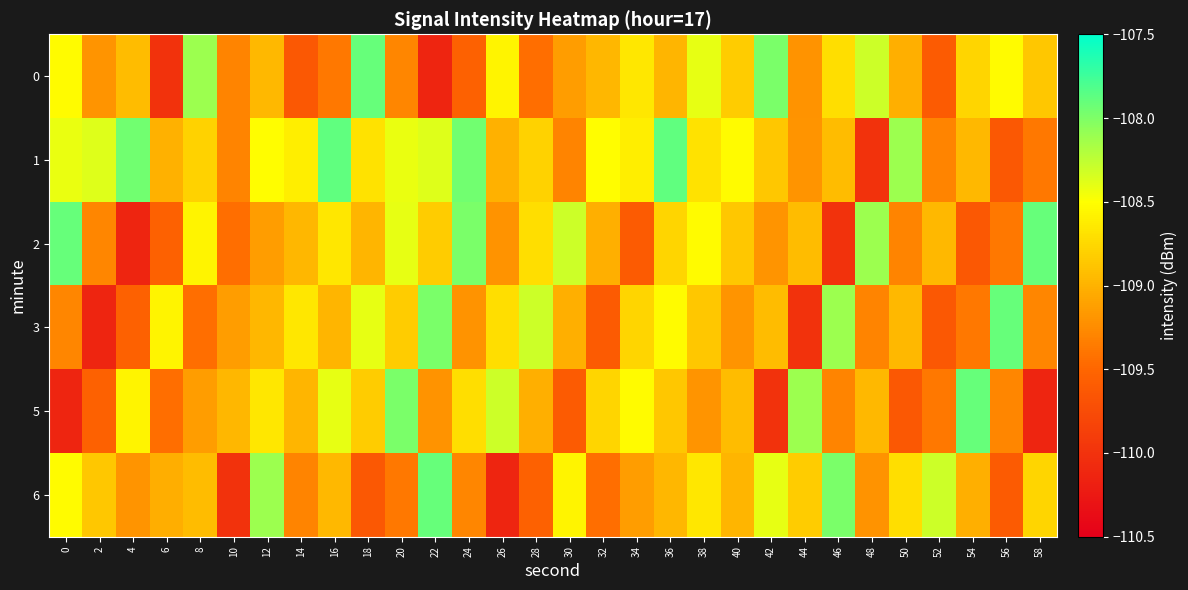

Reading right to left, extract all data points from this chart.

0: 58=-108.9	56=-108.5	54=-108.8	52=-109.6	50=-109.0	48=-108.3	46=-108.7	44=-109.2	42=-108.0	40=-108.8	38=-108.4	36=-109.0	34=-108.7	32=-109.0	30=-109.1	28=-109.4	26=-108.6	24=-109.5	22=-110.1	20=-109.3	18=-107.9	16=-109.4	14=-109.6	12=-109.0	10=-109.3	8=-108.1	6=-110.0	4=-108.9	2=-109.2	0=-108.5
1: 58=-109.4	56=-109.6	54=-109.0	52=-109.3	50=-108.1	48=-110.0	46=-108.9	44=-109.2	42=-108.9	40=-108.5	38=-108.7	36=-107.9	34=-108.6	32=-108.5	30=-109.3	28=-108.8	26=-109.0	24=-108.0	22=-108.4	20=-108.4	18=-108.7	16=-107.9	14=-108.6	12=-108.5	10=-109.3	8=-108.8	6=-109.0	4=-108.0	2=-108.4	0=-108.4
2: 58=-107.9	56=-109.4	54=-109.6	52=-109.0	50=-109.3	48=-108.1	46=-110.0	44=-108.9	42=-109.2	40=-108.9	38=-108.5	36=-108.8	34=-109.6	32=-109.0	30=-108.3	28=-108.7	26=-109.2	24=-108.0	22=-108.8	20=-108.4	18=-109.0	16=-108.7	14=-109.0	12=-109.1	10=-109.4	8=-108.6	6=-109.5	4=-110.1	2=-109.3	0=-107.9
3: 58=-109.3	56=-107.9	54=-109.4	52=-109.6	50=-109.0	48=-109.3	46=-108.1	44=-110.0	42=-108.9	40=-109.2	38=-108.9	36=-108.5	34=-108.8	32=-109.6	30=-109.0	28=-108.3	26=-108.7	24=-109.2	22=-108.0	20=-108.8	18=-108.4	16=-109.0	14=-108.7	12=-109.0	10=-109.1	8=-109.4	6=-108.6	4=-109.5	2=-110.1	0=-109.3
5: 58=-110.1	56=-109.3	54=-107.9	52=-109.4	50=-109.6	48=-109.0	46=-109.3	44=-108.1	42=-110.0	40=-108.9	38=-109.2	36=-108.9	34=-108.5	32=-108.8	30=-109.6	28=-109.0	26=-108.3	24=-108.7	22=-109.2	20=-108.0	18=-108.8	16=-108.4	14=-109.0	12=-108.7	10=-109.0	8=-109.1	6=-109.4	4=-108.6	2=-109.5	0=-110.1
6: 58=-108.8	56=-109.6	54=-109.0	52=-108.3	50=-108.7	48=-109.2	46=-108.0	44=-108.8	42=-108.4	40=-109.0	38=-108.7	36=-109.0	34=-109.1	32=-109.4	30=-108.6	28=-109.5	26=-110.1	24=-109.3	22=-107.9	20=-109.4	18=-109.6	16=-109.0	14=-109.3	12=-108.1	10=-110.0	8=-108.9	6=-109.0	4=-109.2	2=-108.9	0=-108.5